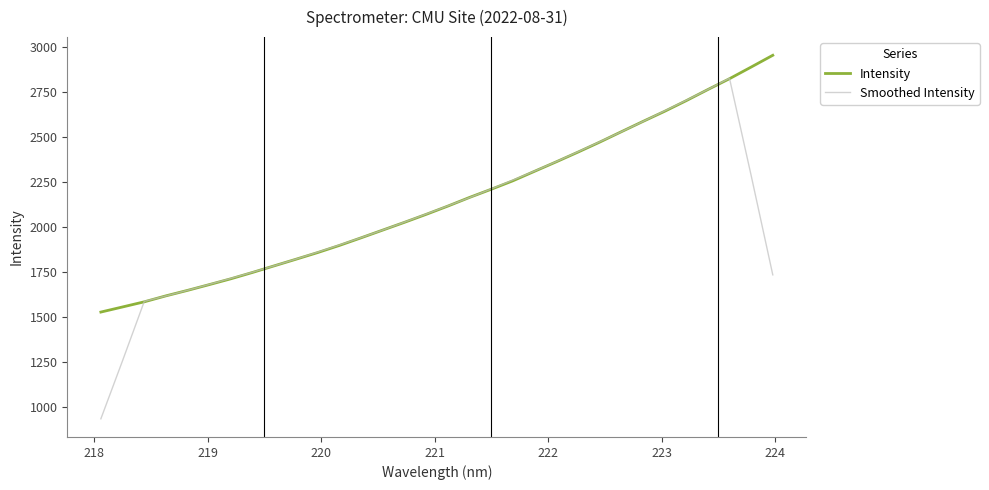

How many interior local peaks does the Smoothed Intensity series have?

1